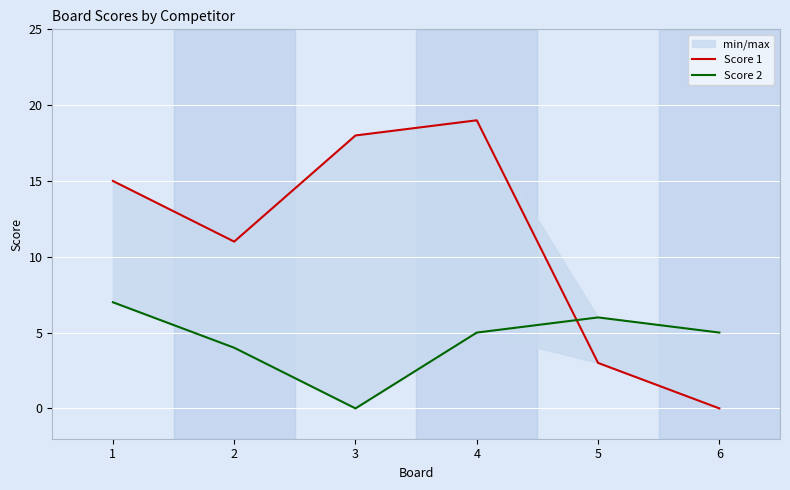

What is the value of the Score 1 point at the 2nd from the left?

11